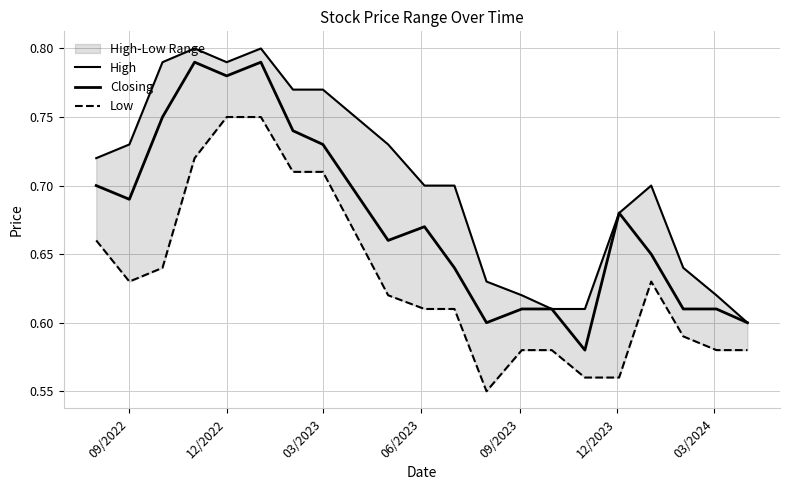

True or false: Closing and Low cross at least once.

False